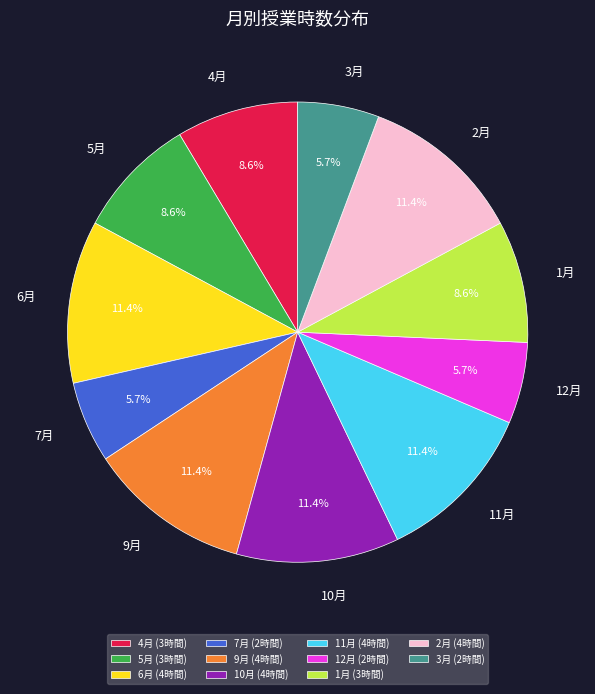

What percentage is the 5月 slice, to the nearest percent?

9%